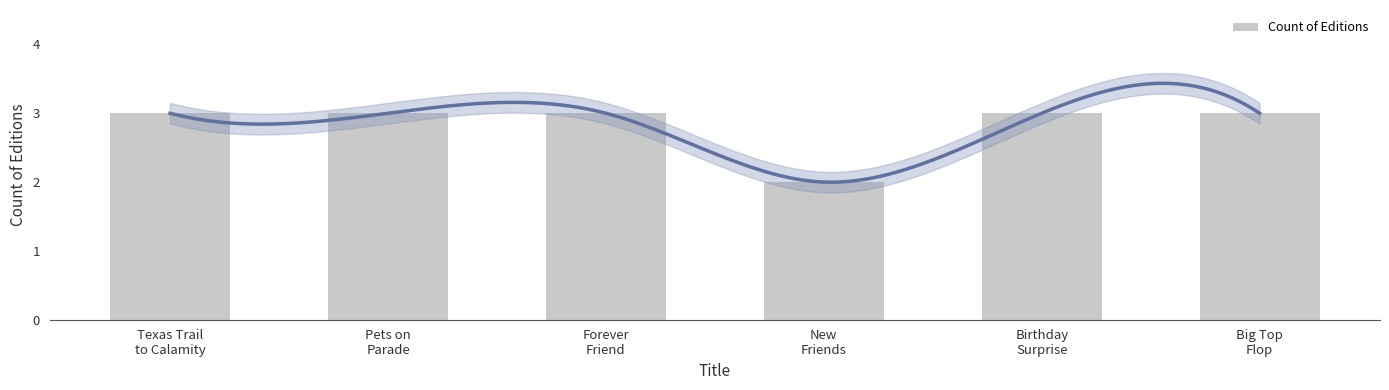

Reading left to right, extract all data points from this chart.

Texas Trail
to Calamity=3	Pets on
Parade=3	Forever
Friend=3	New
Friends=2	Birthday
Surprise=3	Big Top
Flop=3